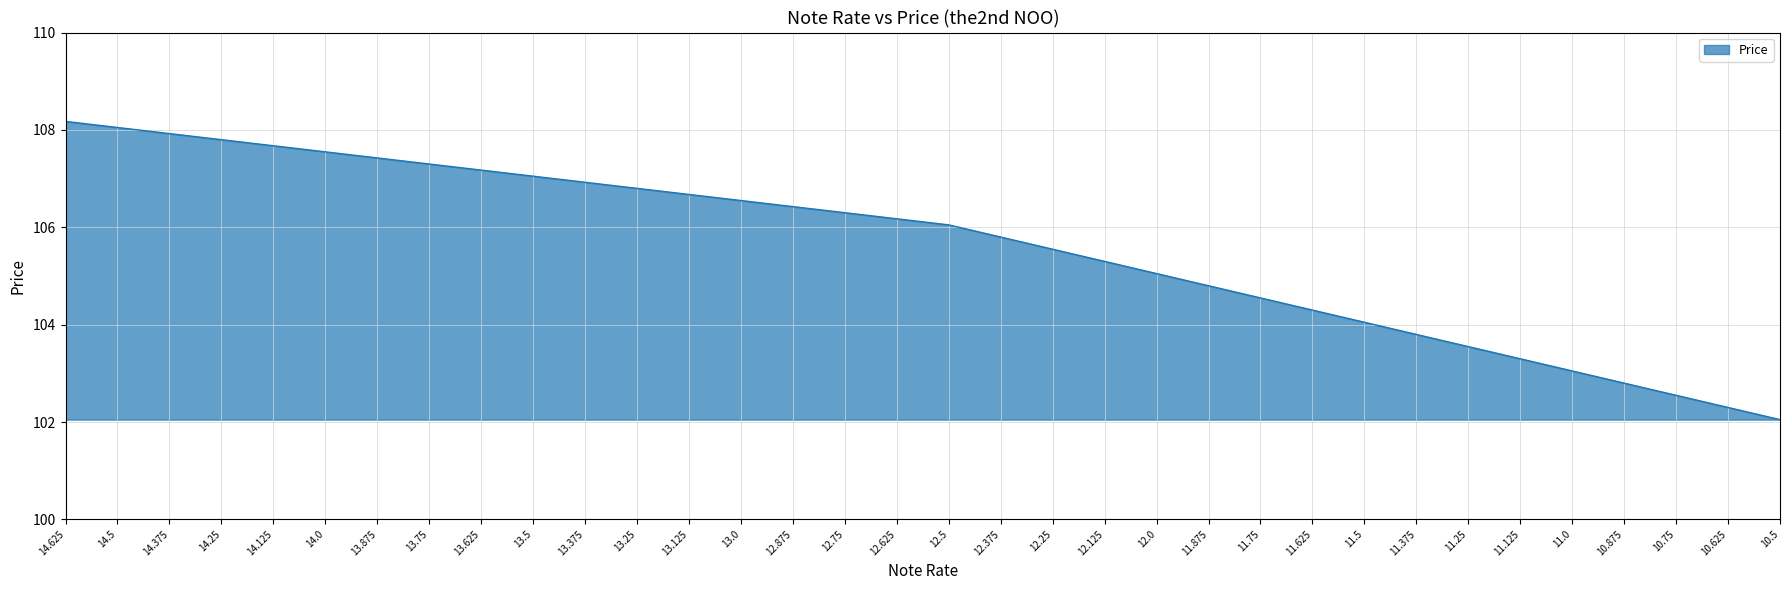

The value at 12.0 is 156.6. True or false?

False